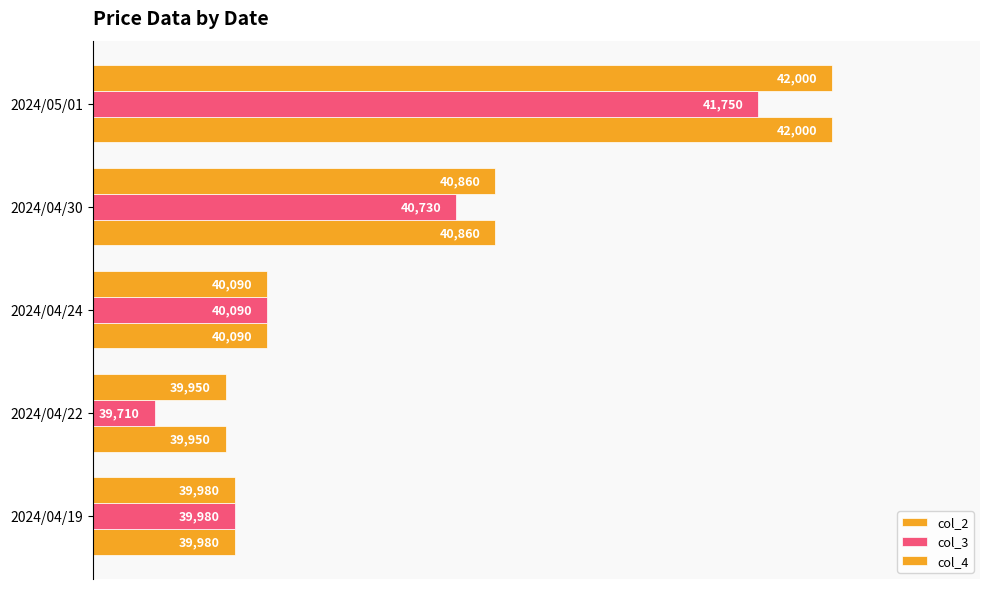

What is the minimum value shown in the chart?

39710